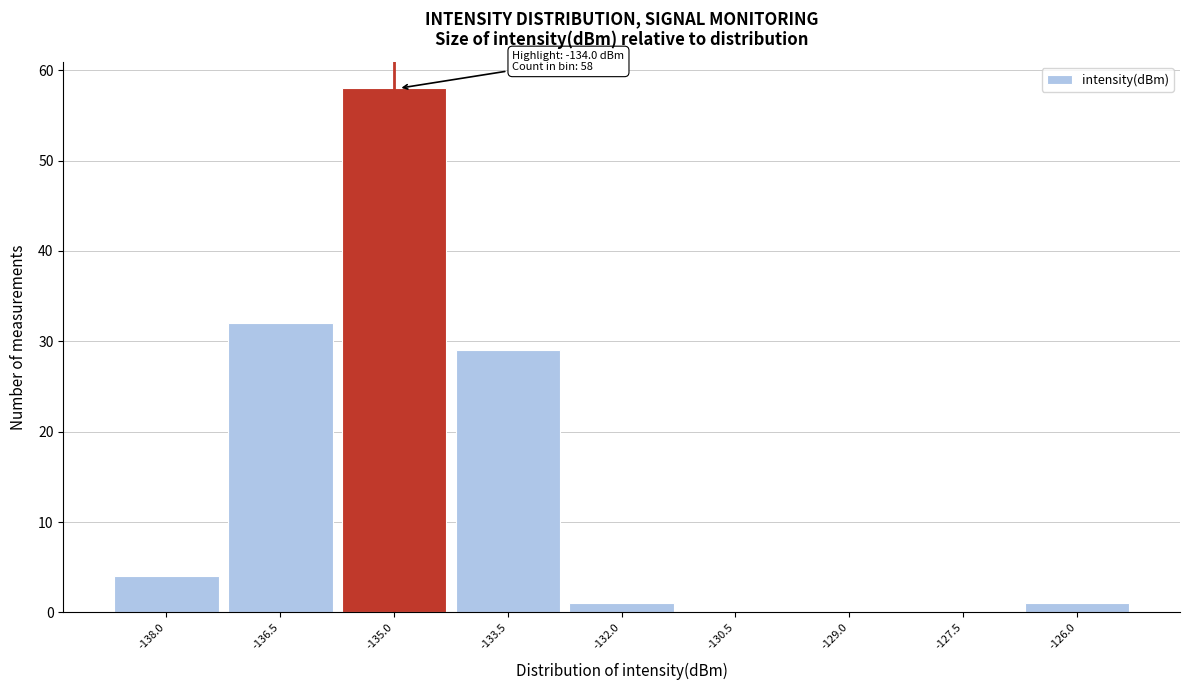

Reading left to right, extract all data points from this chart.

-138.0=4	-136.5=32	-135.0=58	-133.5=29	-132.0=1	-130.5=0	-129.0=0	-127.5=0	-126.0=1